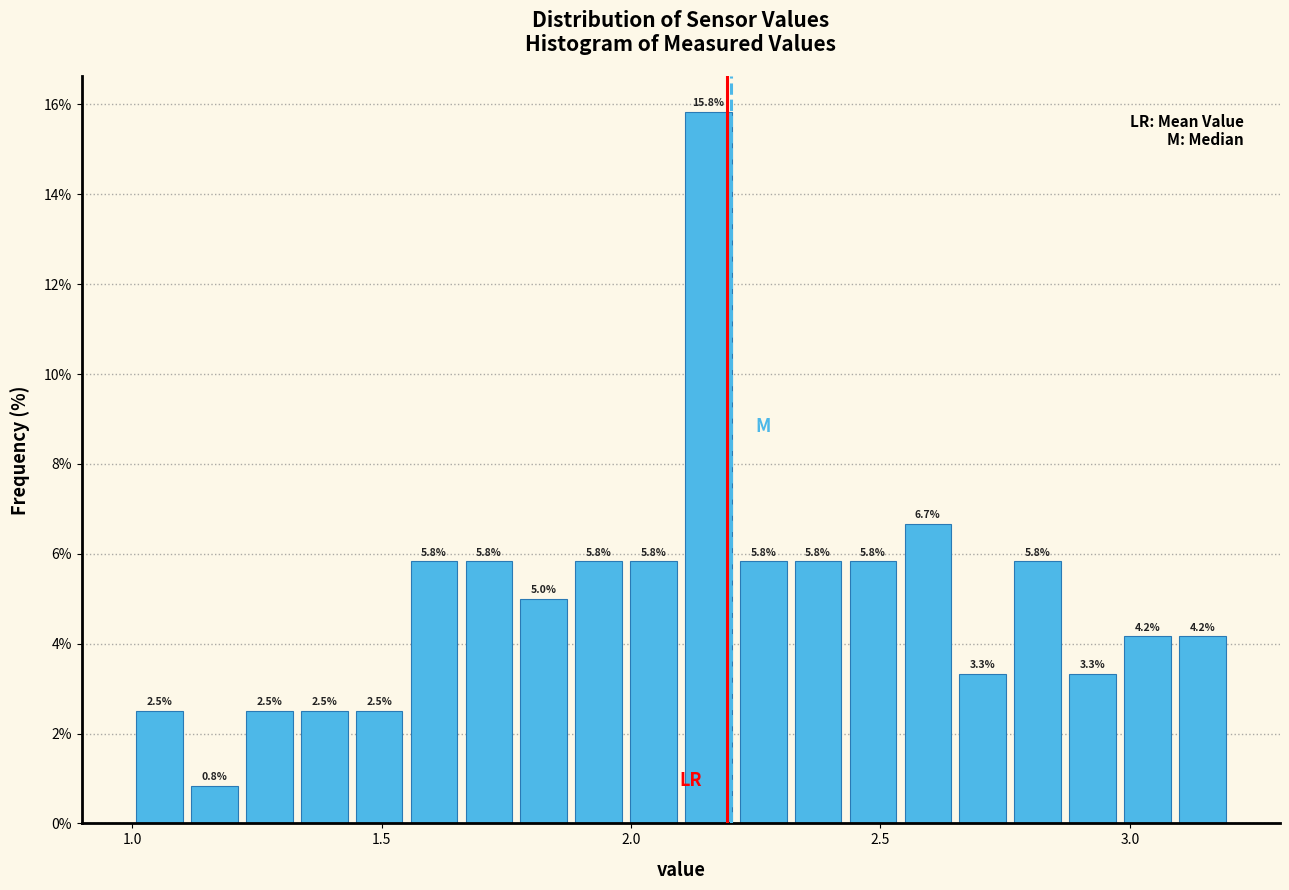

Around what value on the x-axis is the tallest bar? Give the approximate position of its centre, as read against the axis.

2.15